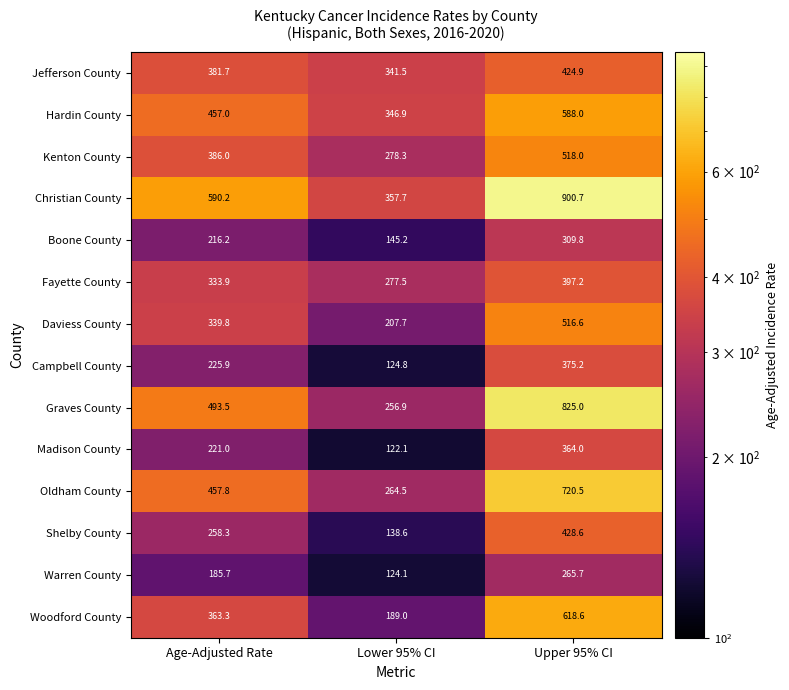

At how many categories does at least one series exceed 602?

1